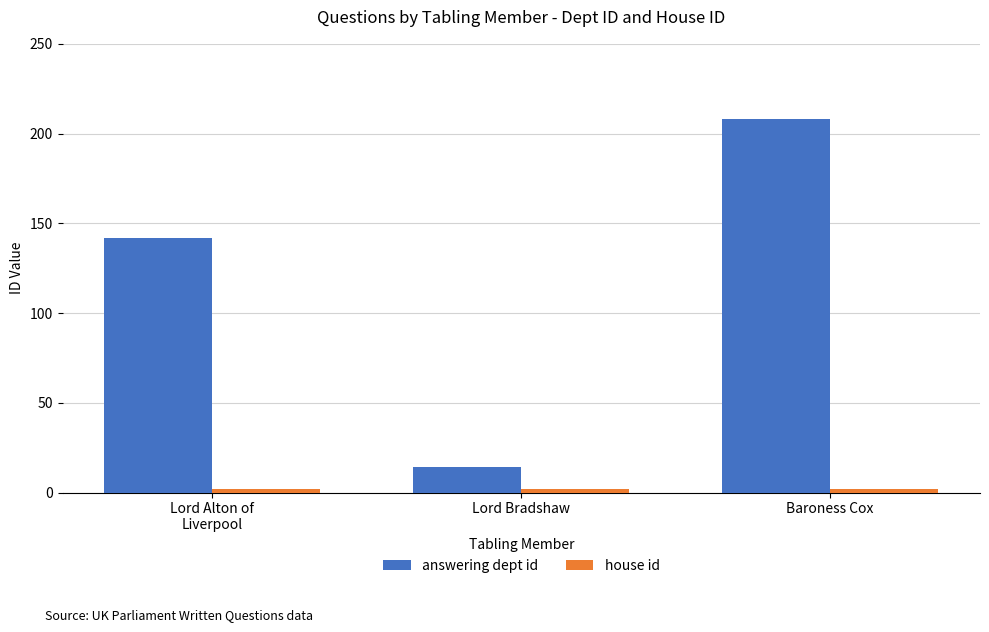

Which series has the largest range (max minus min)?

answering dept id